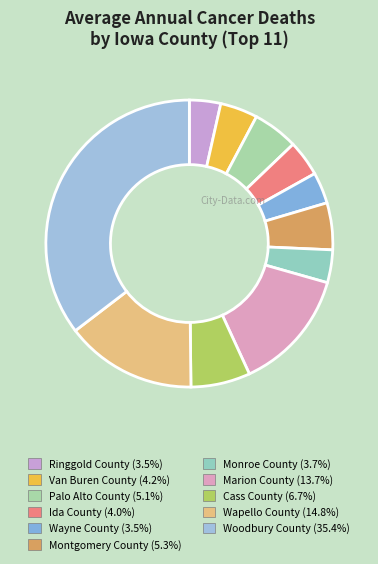

To the nearest percent, what percentage of the pie is Van Buren County?

4%